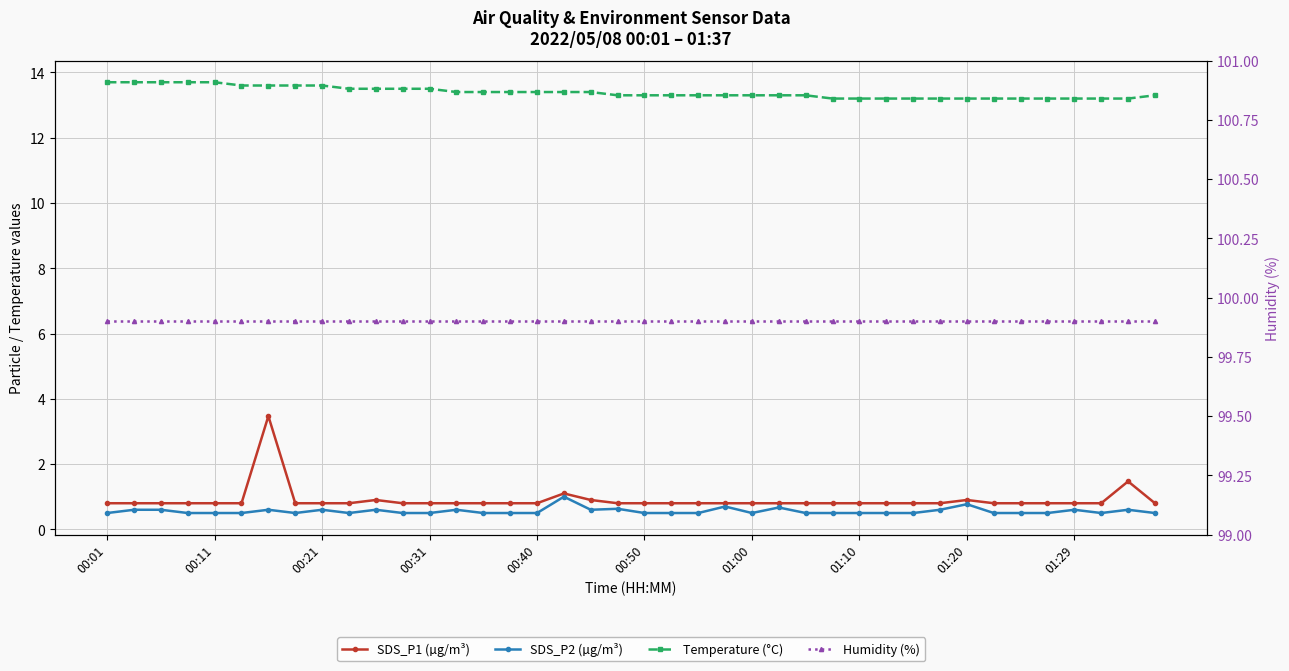

At which label does SDS_P1 (µg/m³) reach its minimum?

00:01